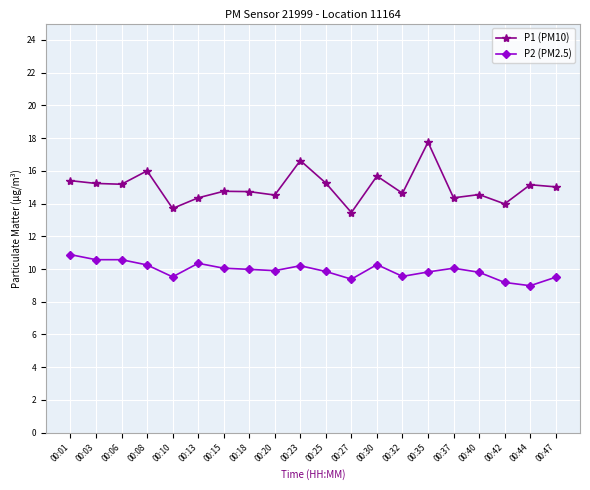

List the series in order of their peak value, highest first.

P1 (PM10), P2 (PM2.5)